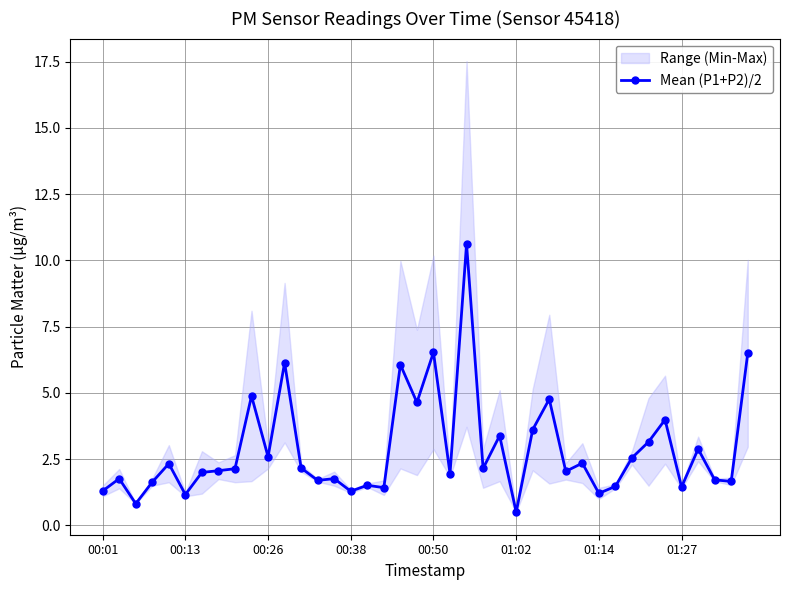

Is it true that the value at 27 is 4.8?

True